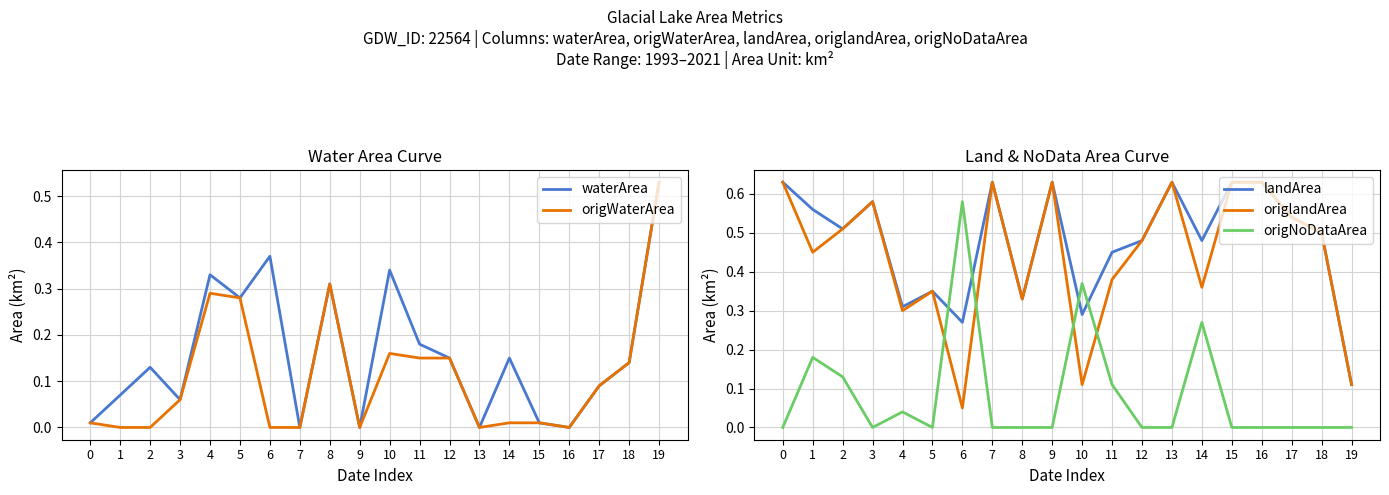

How many interior local valleys does the origlandArea series have?

6